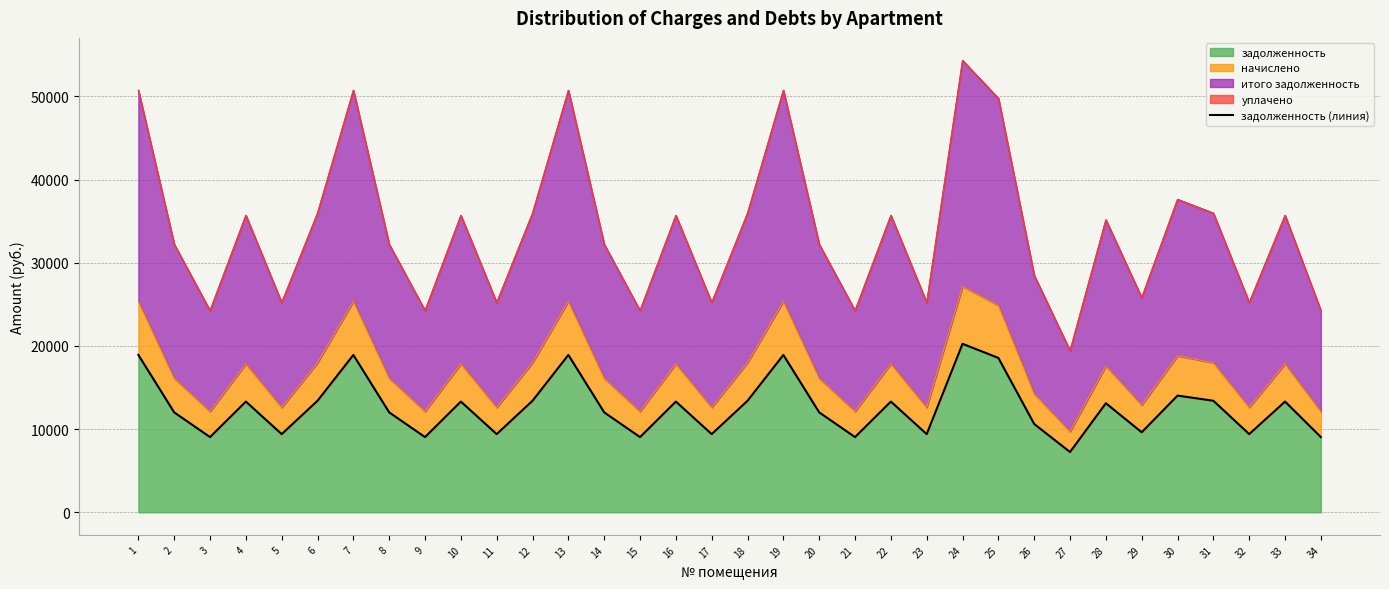

At which label is the value closest to 13752?

30